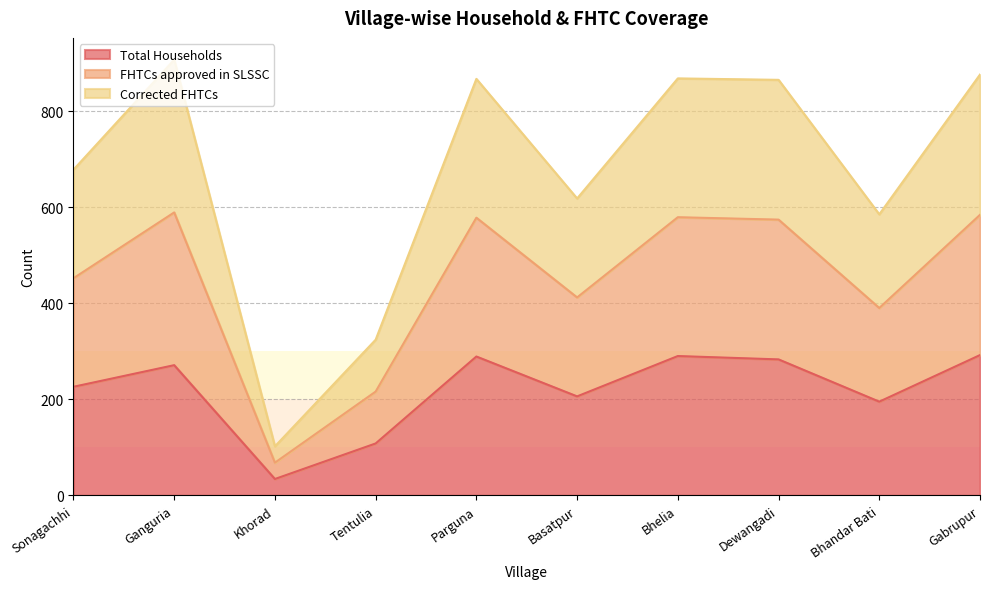

Where is the first local maximum for Corrected FHTCs?

Ganguria